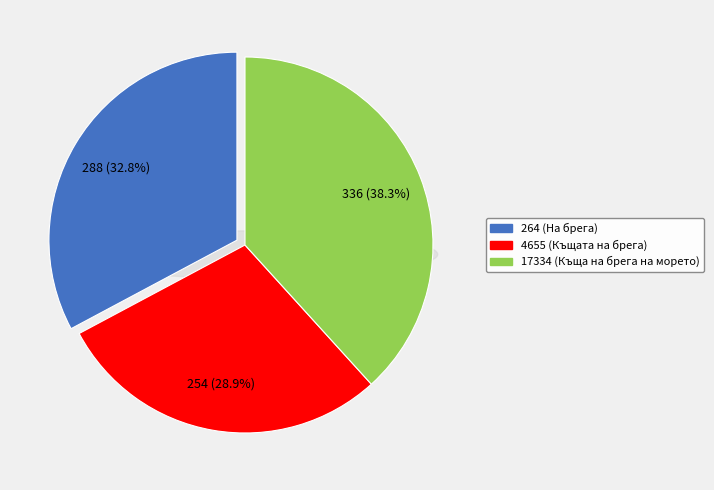

How many slices are in this pie chart?

3